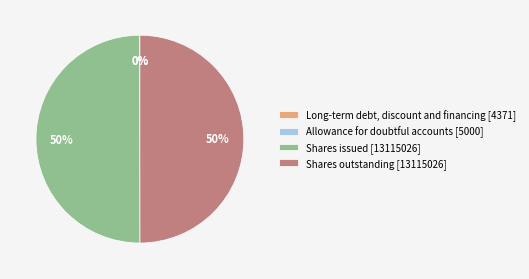

To the nearest percent, what is the difference between the largest and smallest slice percentages?

50%